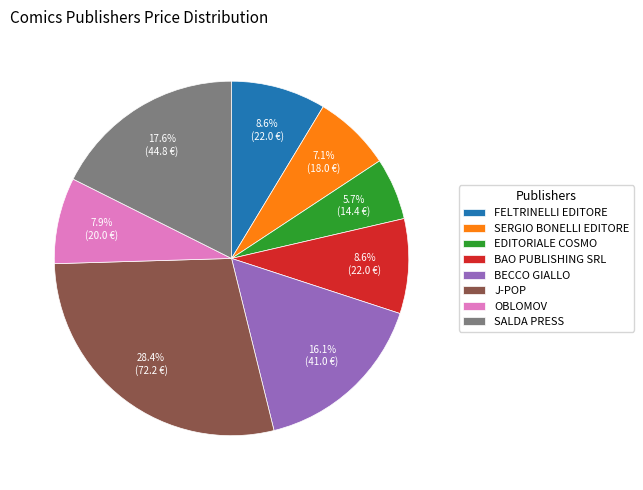

What percentage is the FELTRINELLI EDITORE slice, to the nearest percent?

9%